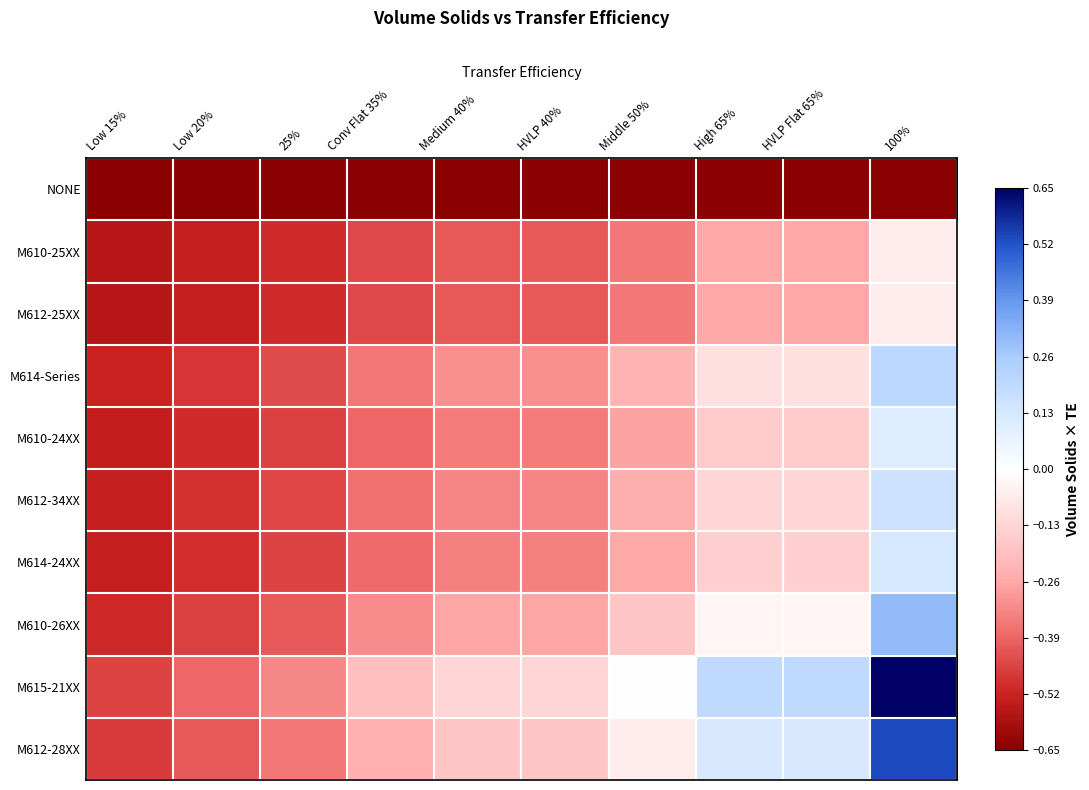

At how many categories does at least one series exceed 0?

3